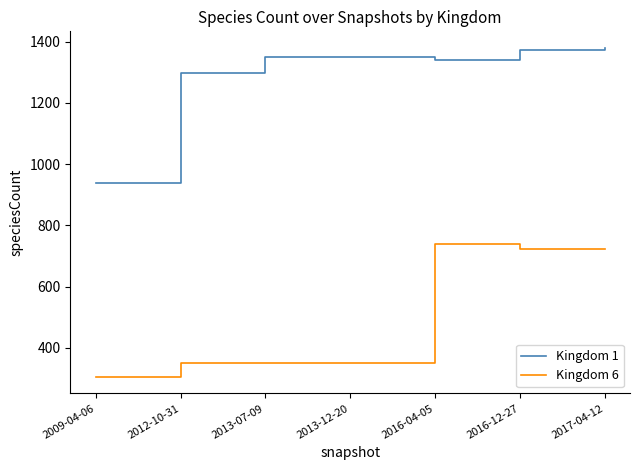

Where is Kingdom 1 nearest to the value 1159?

2012-10-31